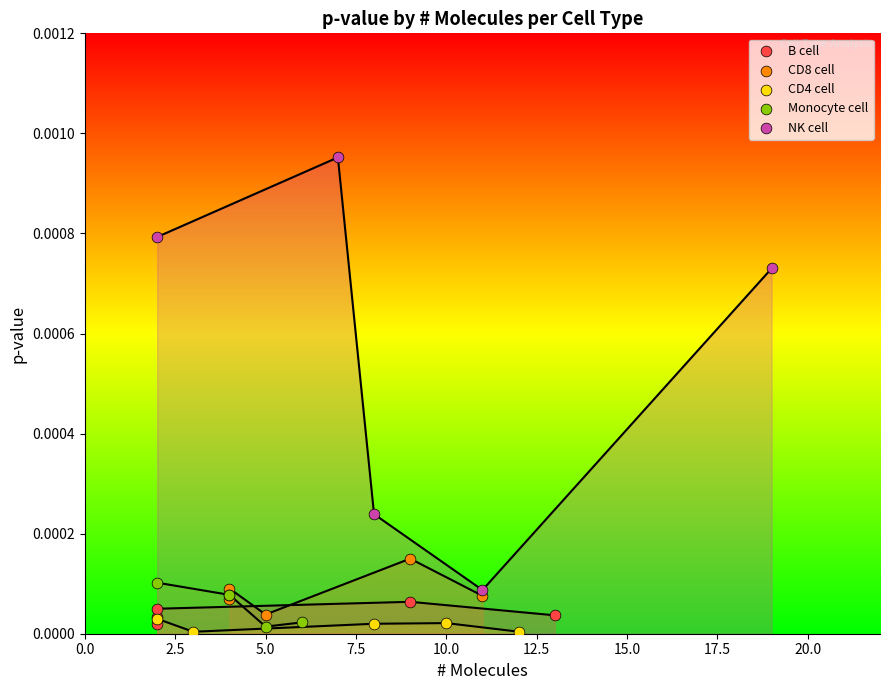

Which series contains the highest Y value?

NK cell